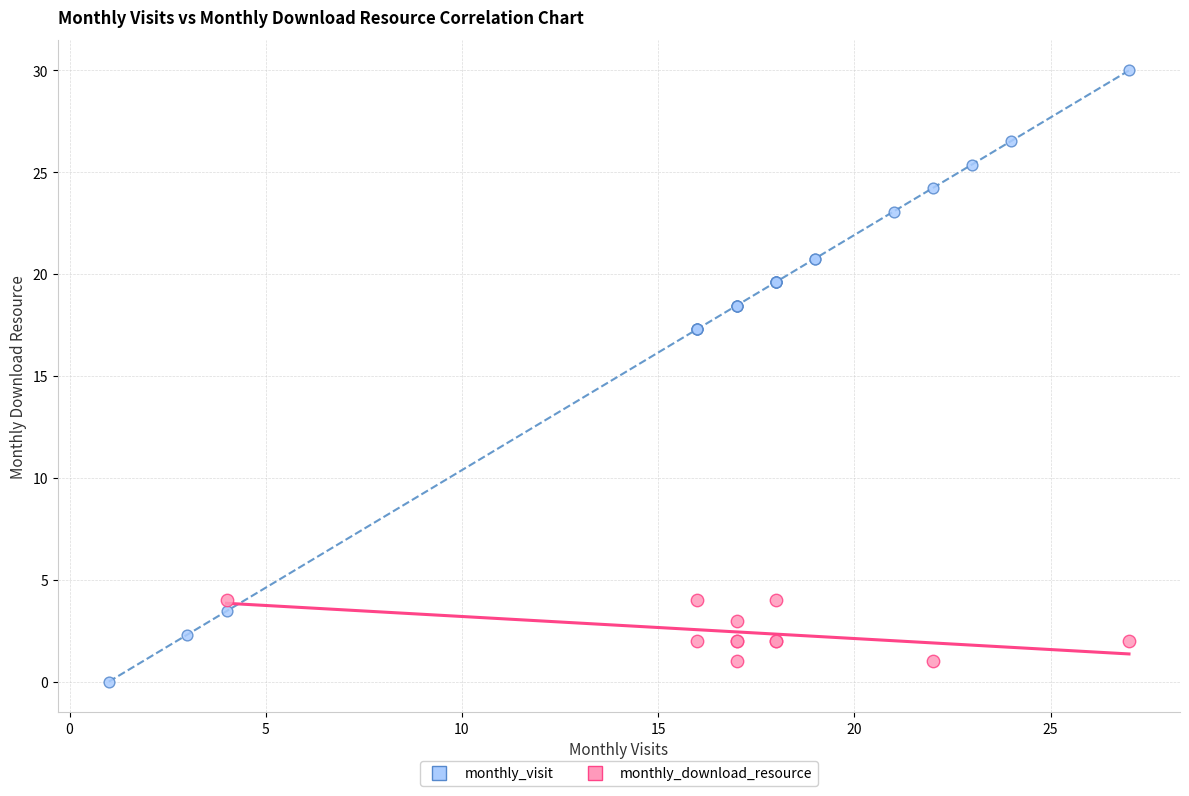

Which series contains the highest Y value?

monthly_visit